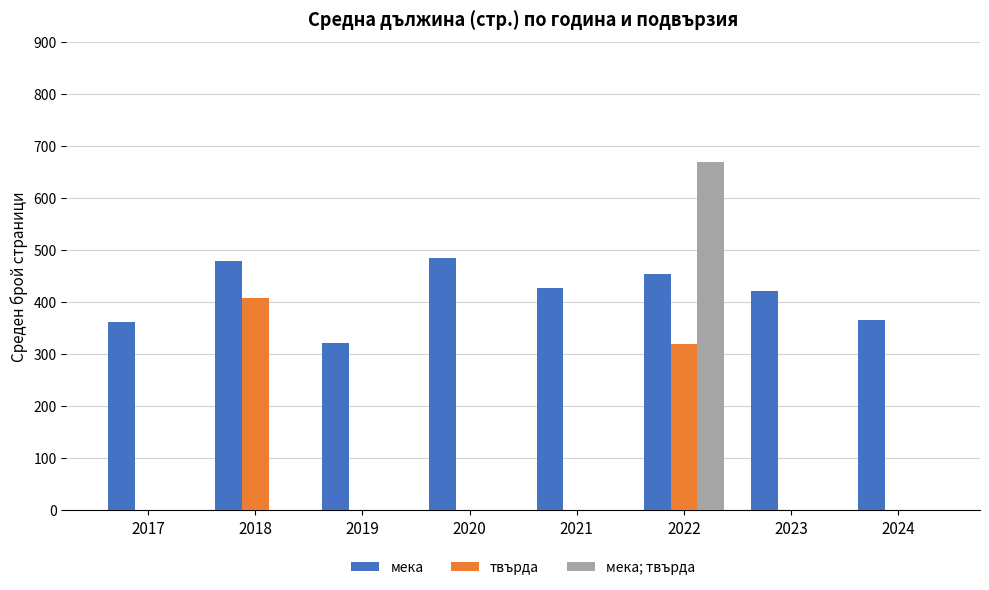

What is the sum of all мека values?

3316